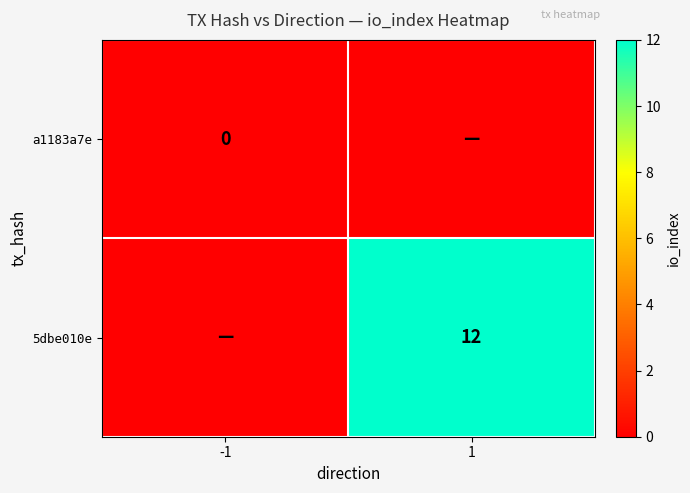

What is the difference between the maximum and minimum values in the 5dbe010e series?

12